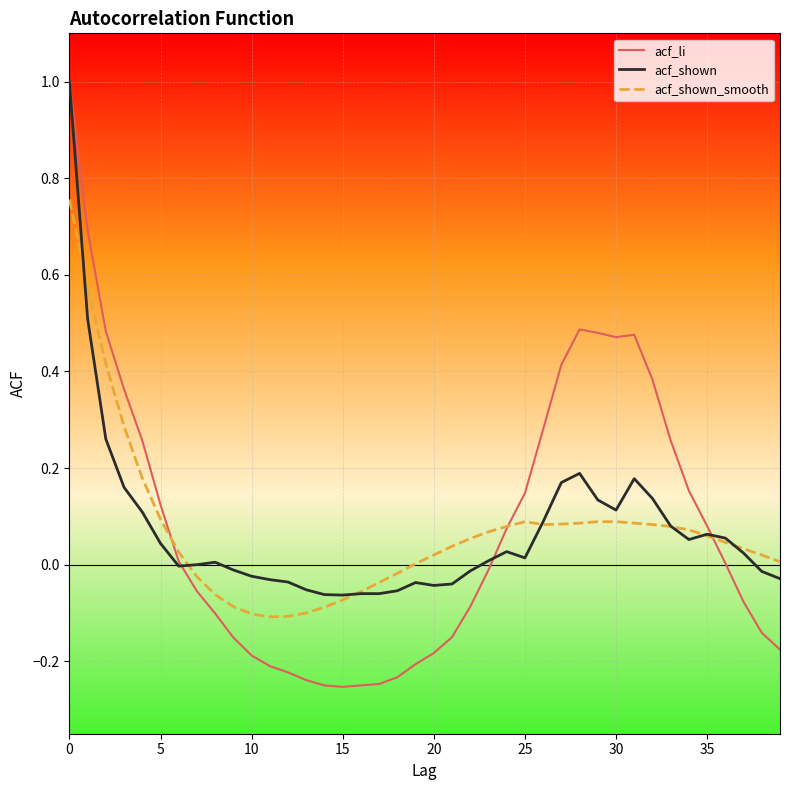

Which series has the largest range (max minus min)?

acf_li